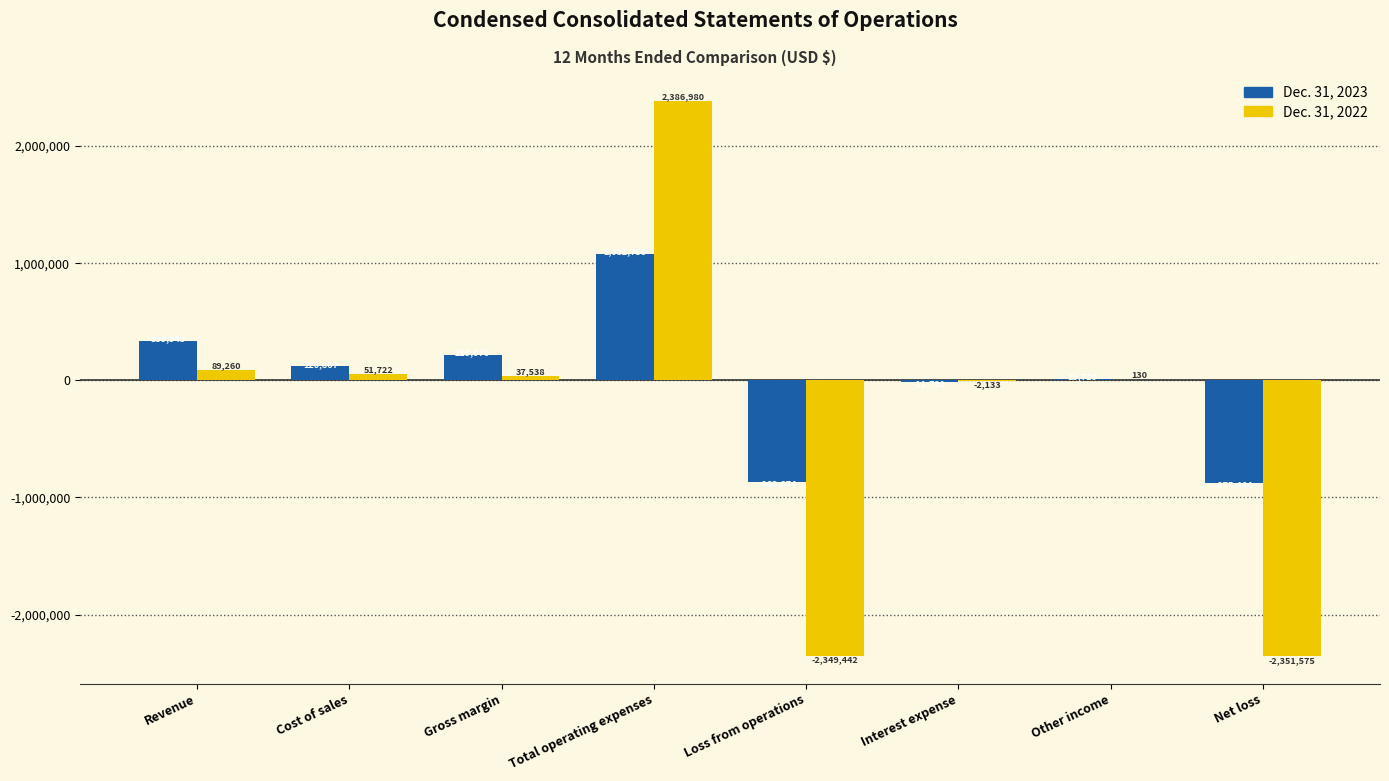

True or false: Dec. 31, 2023 has a value of 15710 at Other income.

True